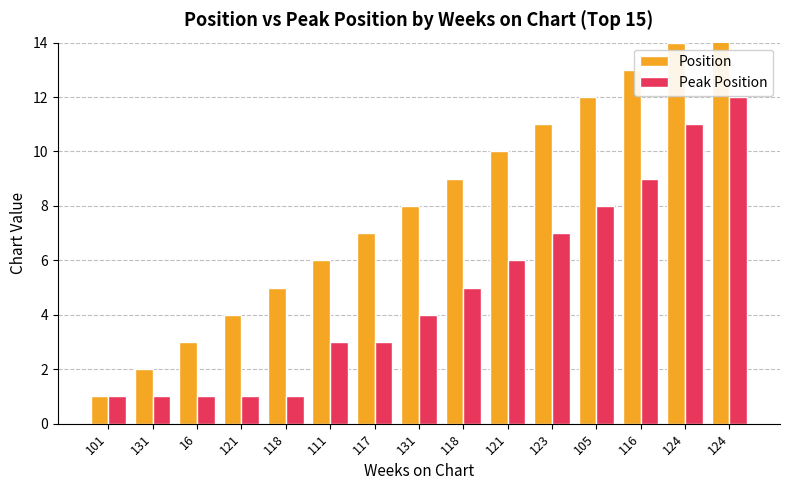

How many bars are there in each group?

2